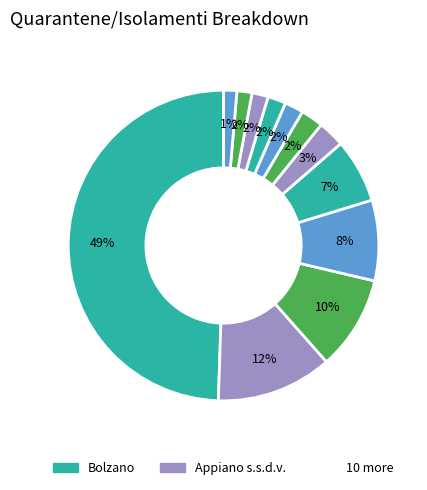

Count the number of slices in the pie.

12